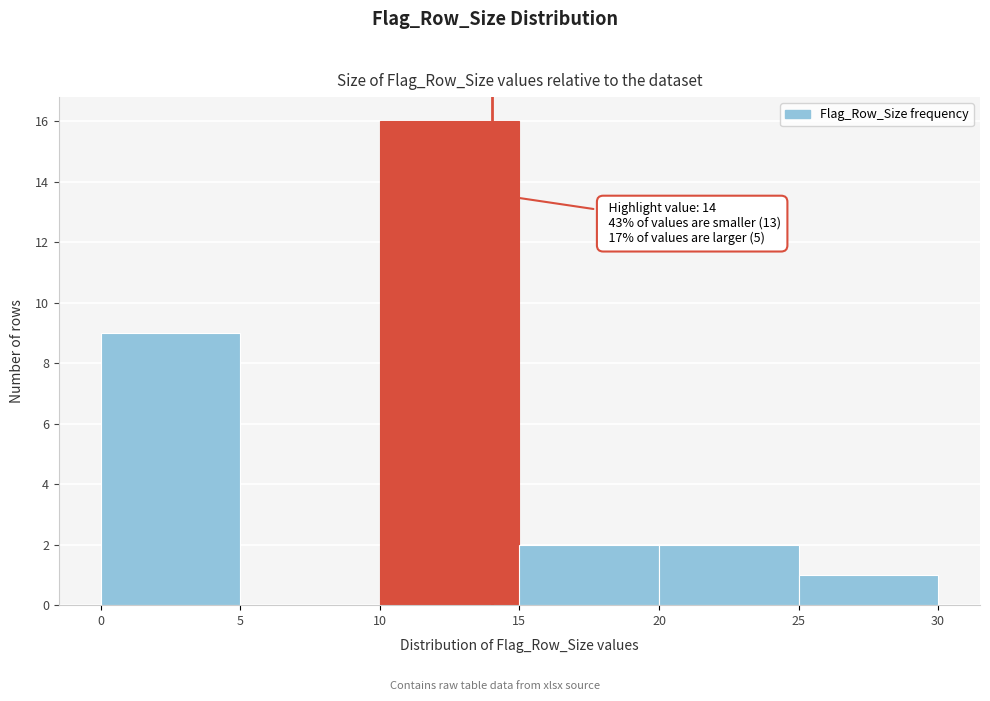

Over which range of the x-axis is the bar tallest?

10 to 15